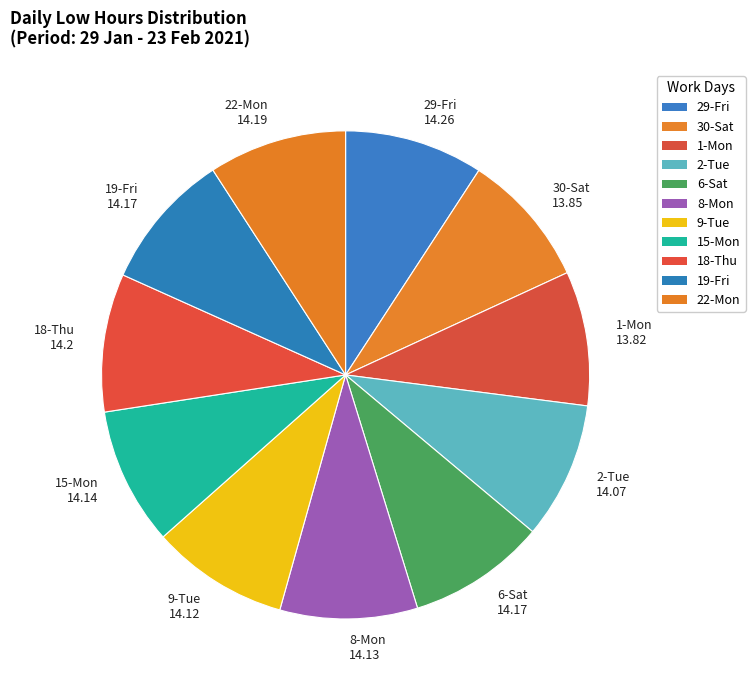

Combined, do 2-Tue 14.07 and 9-Tue 14.12 account for over 50%?

No